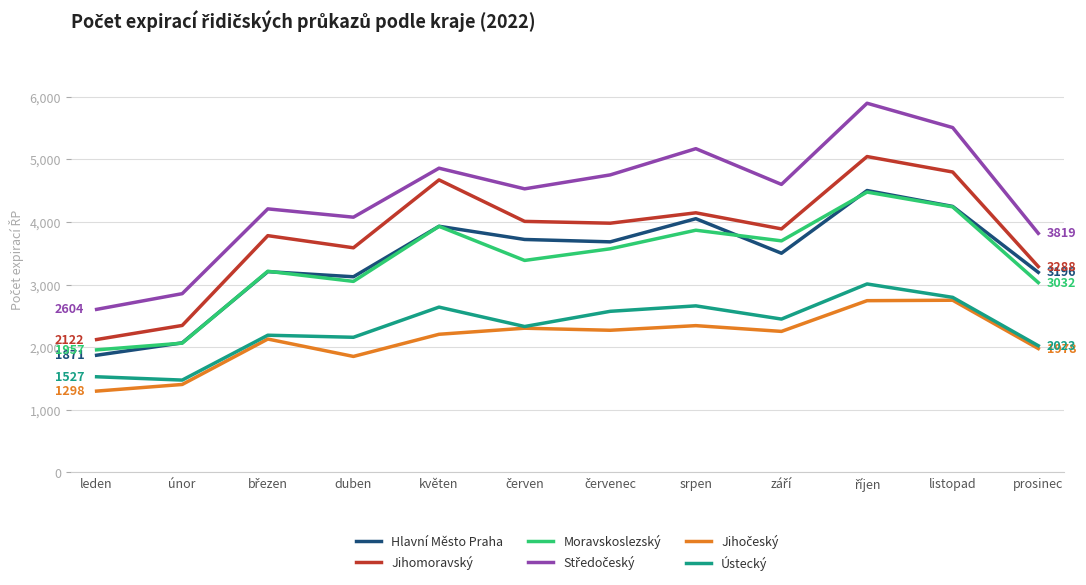

What is the minimum value shown in the chart?

1298